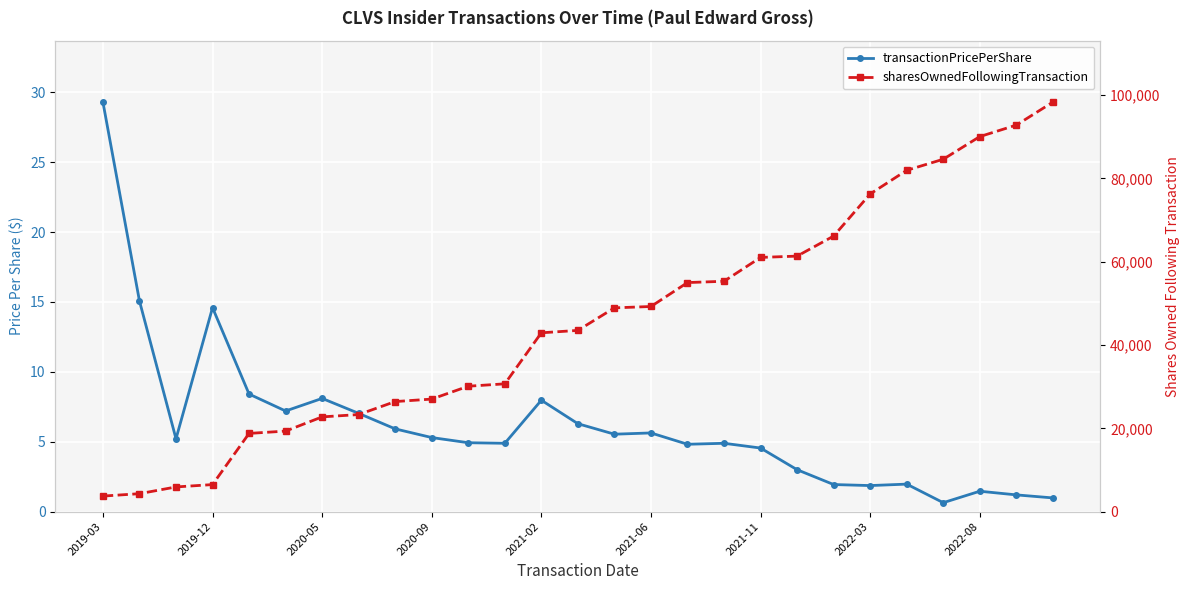

Which series changed the most between 2020-05 and 19?

sharesOwnedFollowingTransaction